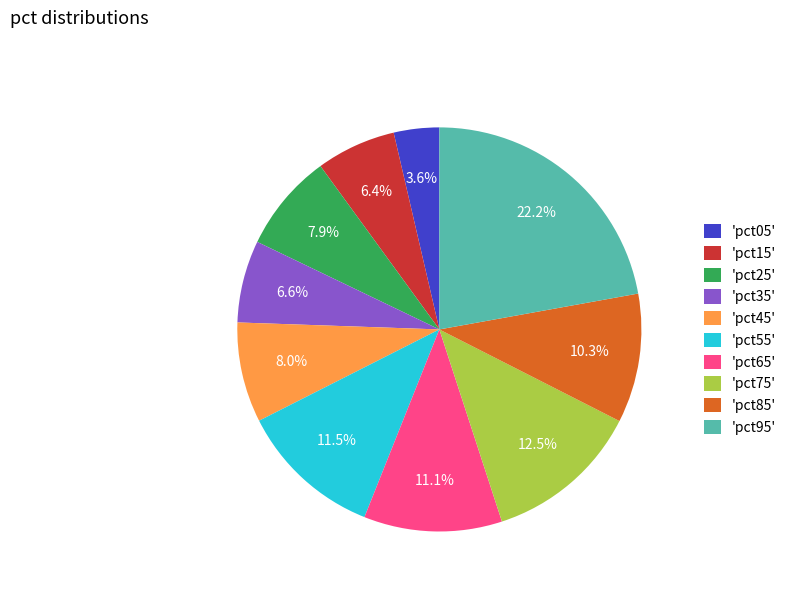

Which category has the biggest portion of the pie?

'pct95'